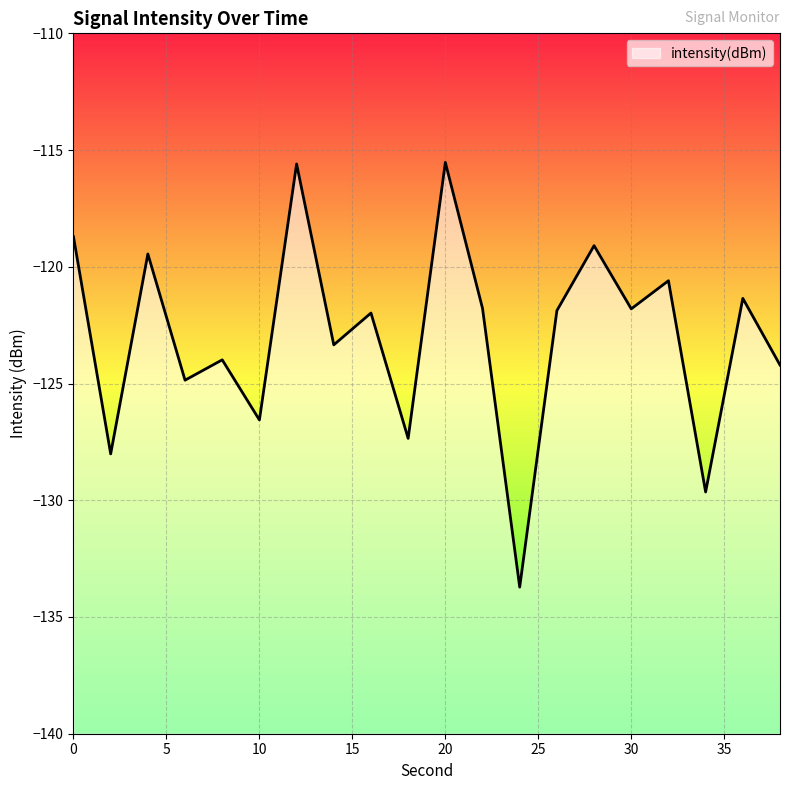

At which category does the data reach its first local peak?

4